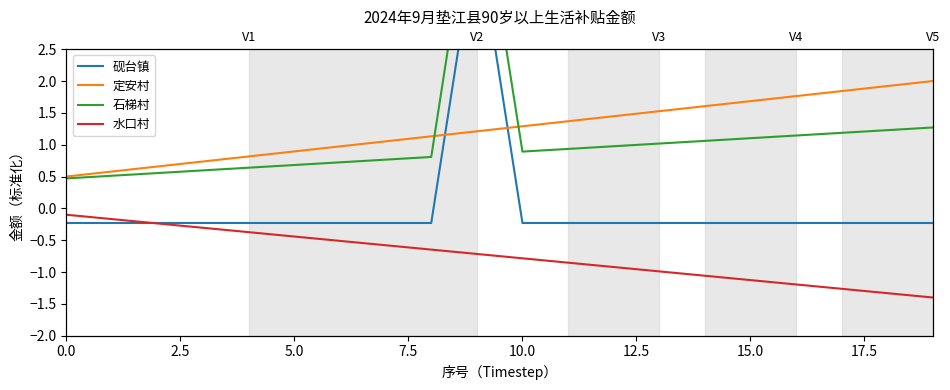

What is the sum of all 水口村 values?

-15.0